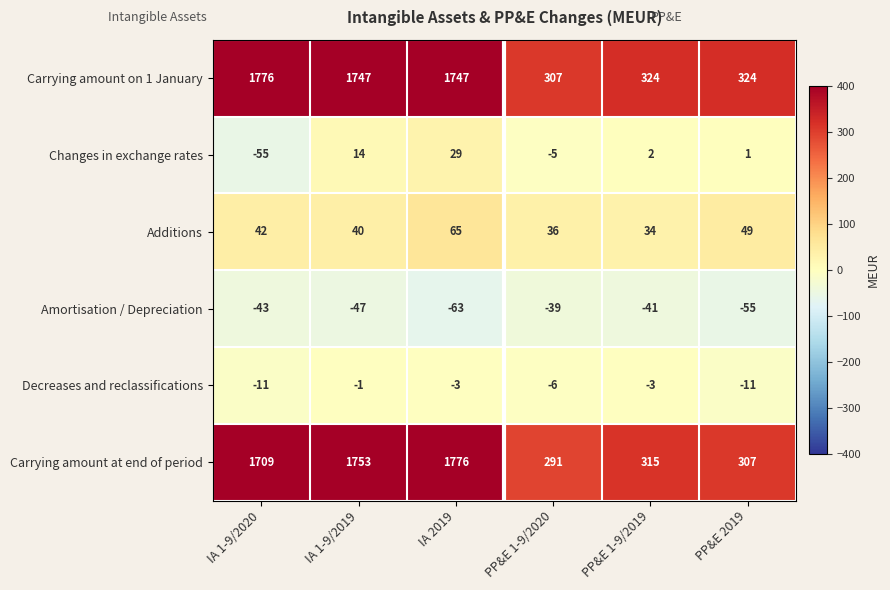

How many distinct data groups are displayed?

6